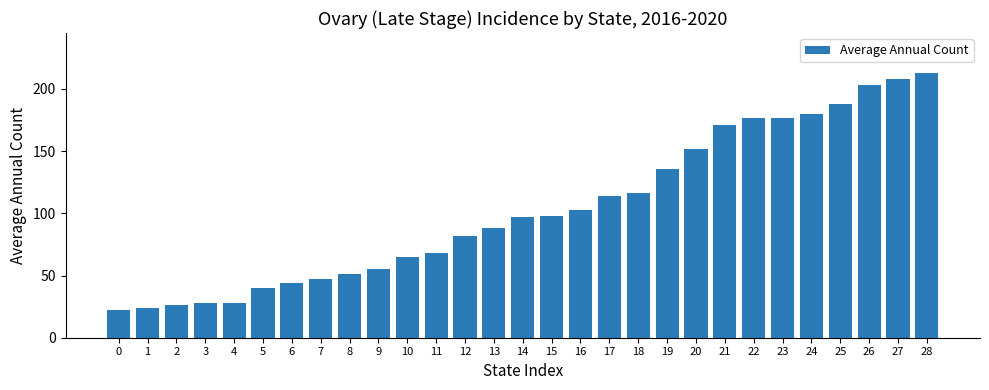

What is the sum of the values at 0 and 19?

158